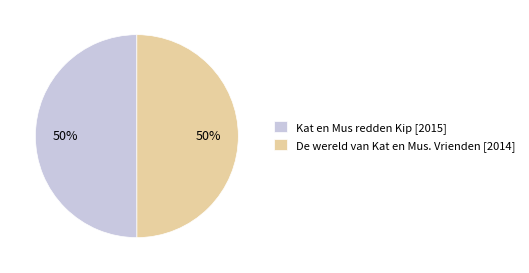

What percentage is the De wereld van Kat en Mus. Vrienden slice, to the nearest percent?

50%